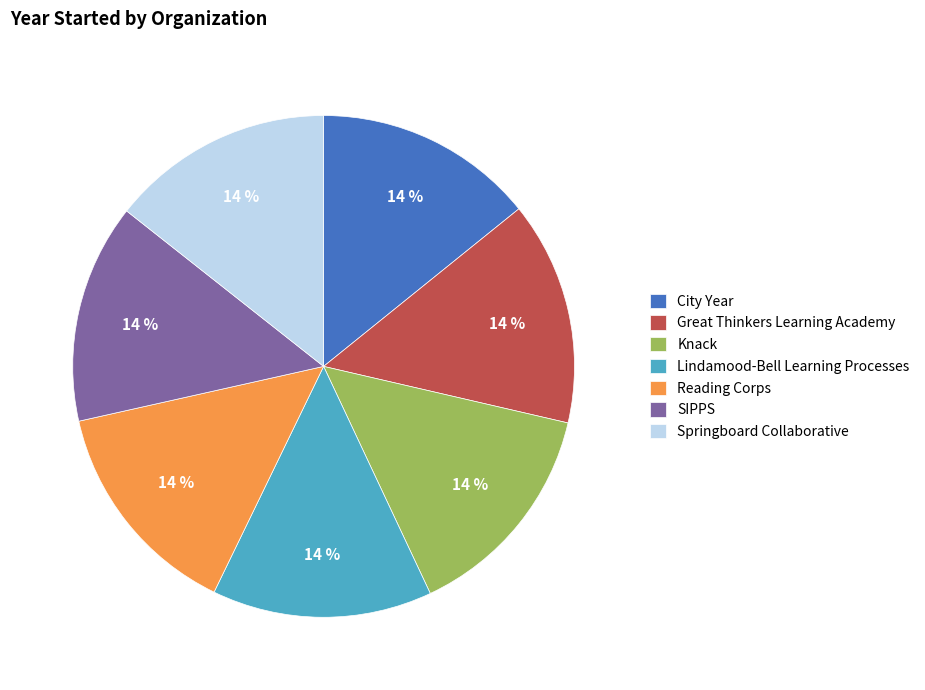

What is the ratio of the value at City Year to the value at Springboard Collaborative?

1.0